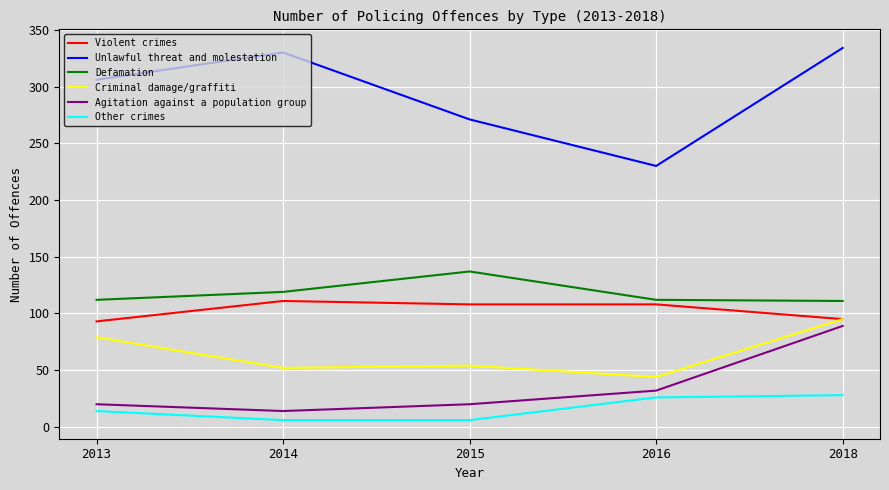

How many lines are shown in the chart?

6